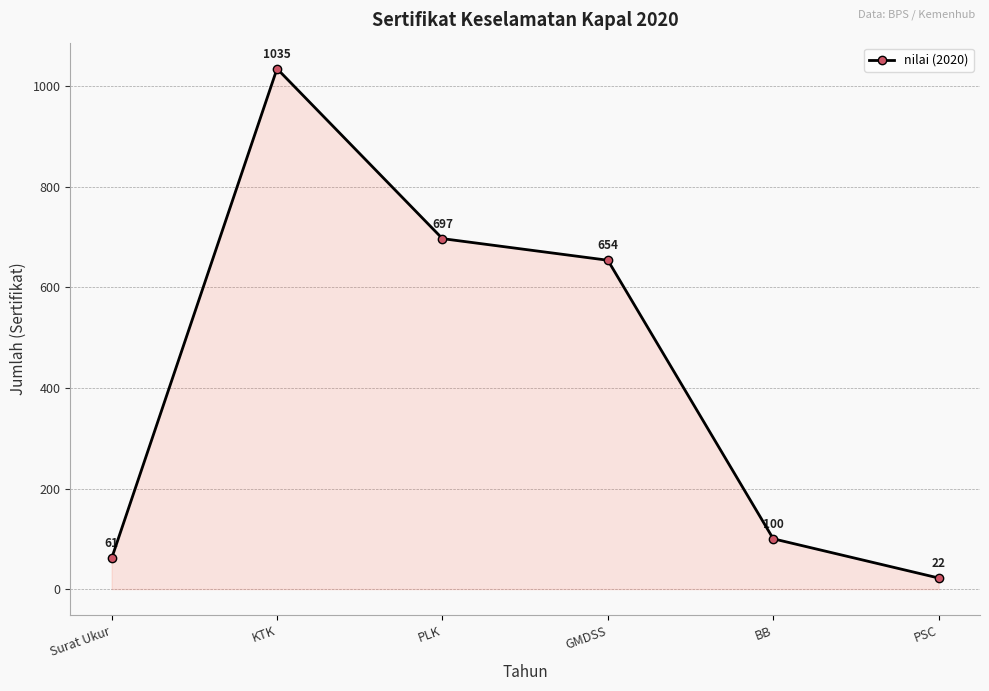

What is the minimum value shown in the chart?

22